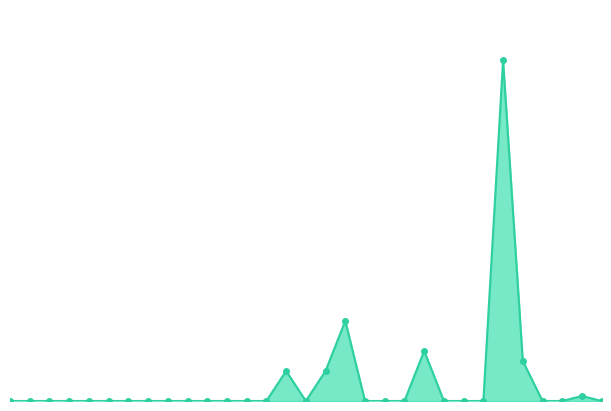

Does the chart have visible grid lines?

No